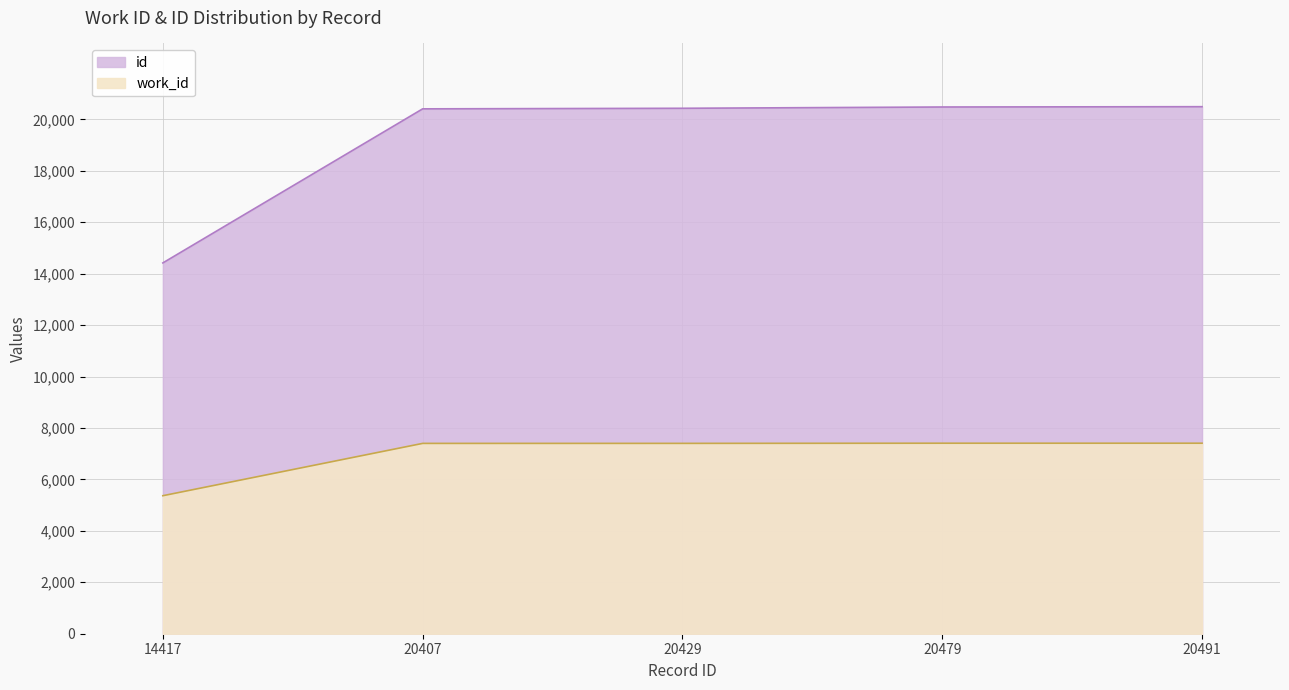

What value does the id series have at 14417?

14417